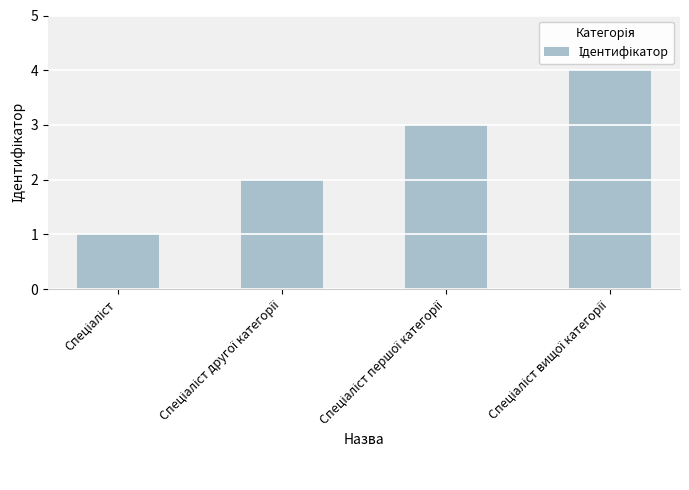

Does the chart contain stacked bars?

No